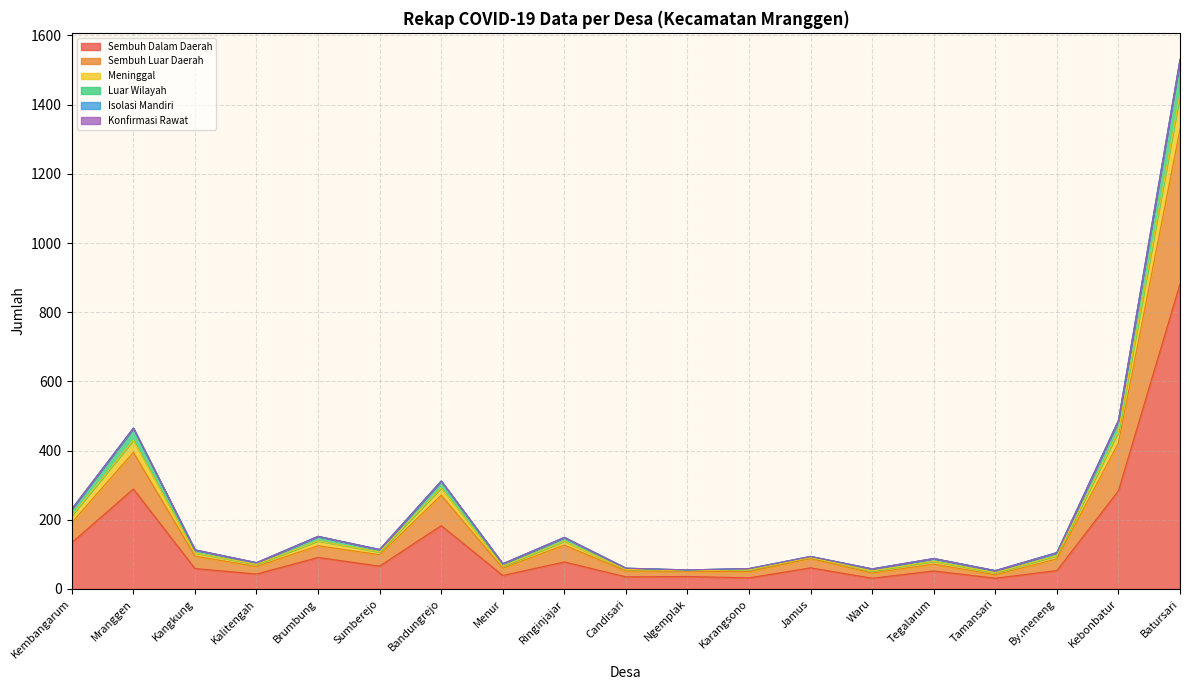

How many interior local valleys does the Sembuh Luar Daerah series have?

6